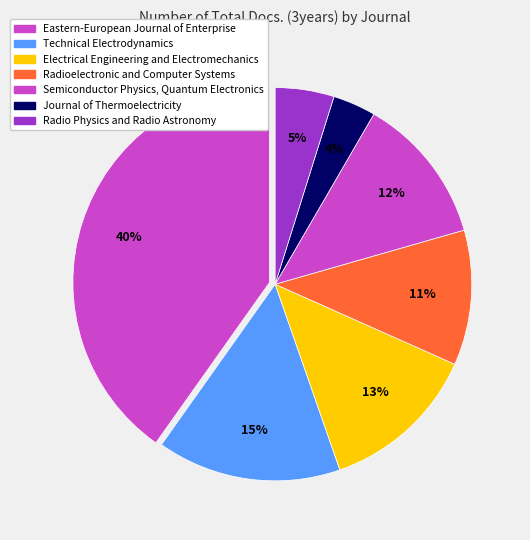

What percentage do Journal of Thermoelectricity and Eastern-European Journal of Enterprise together represent?

43.7%